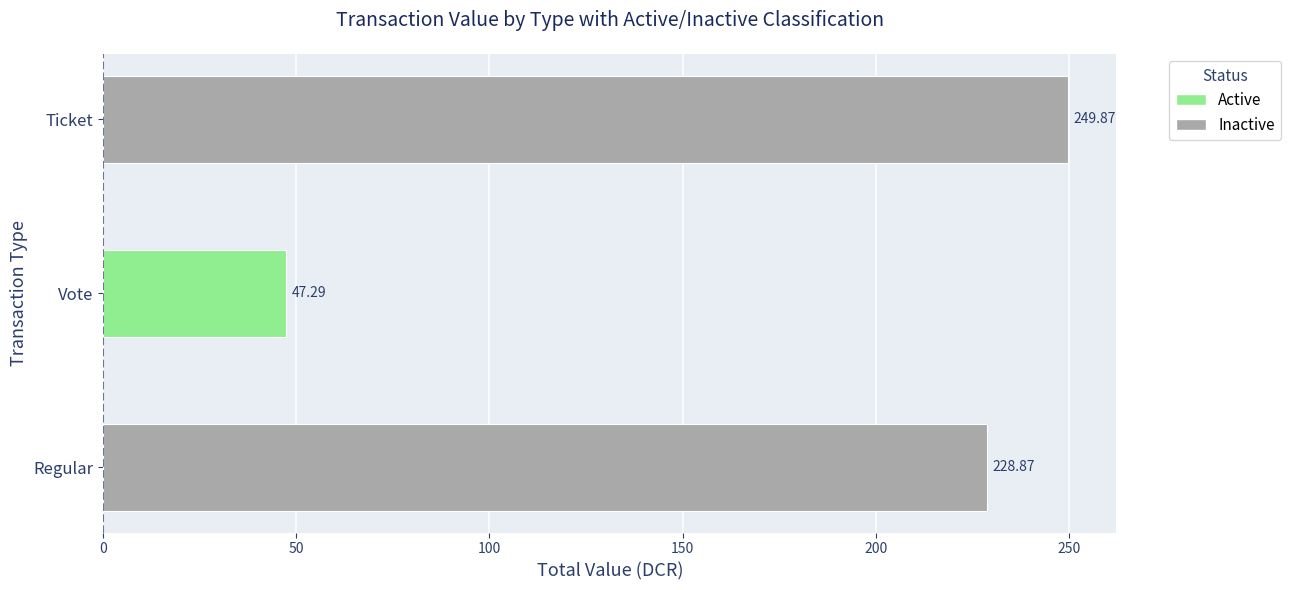

At which label is the value closest to 148?

Regular